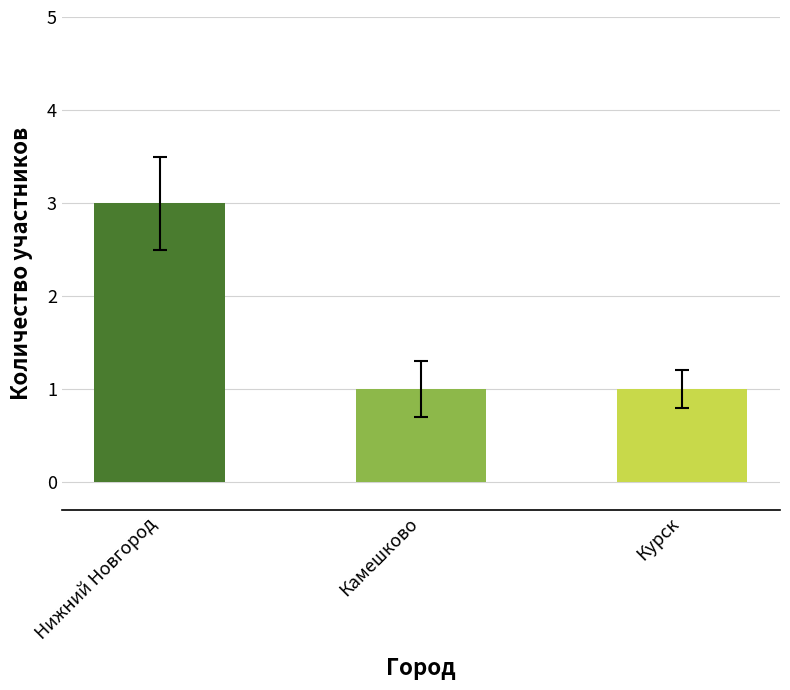

What is the label of the 3rd bar from the left?

Курск